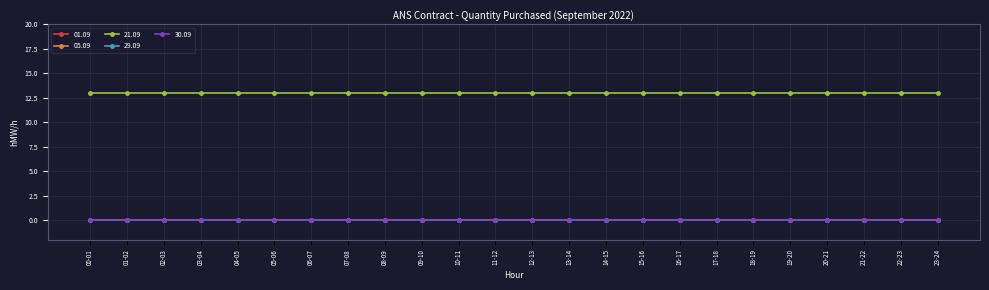

What is the spread (max minus min) of values at 01-02?

13